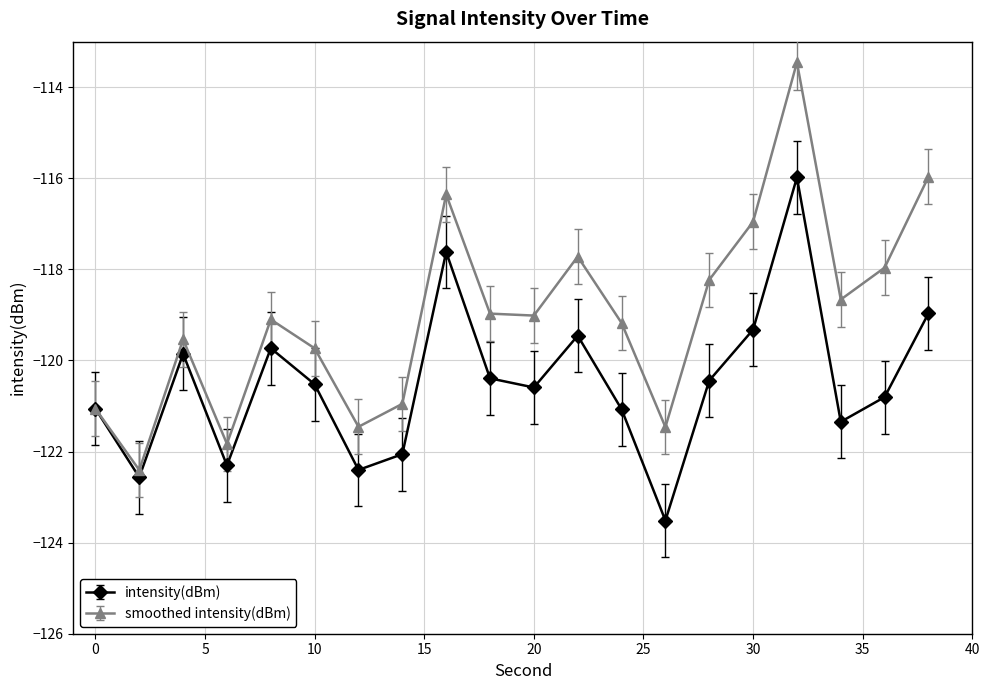

Which series has the largest total across all categories?

smoothed intensity(dBm)